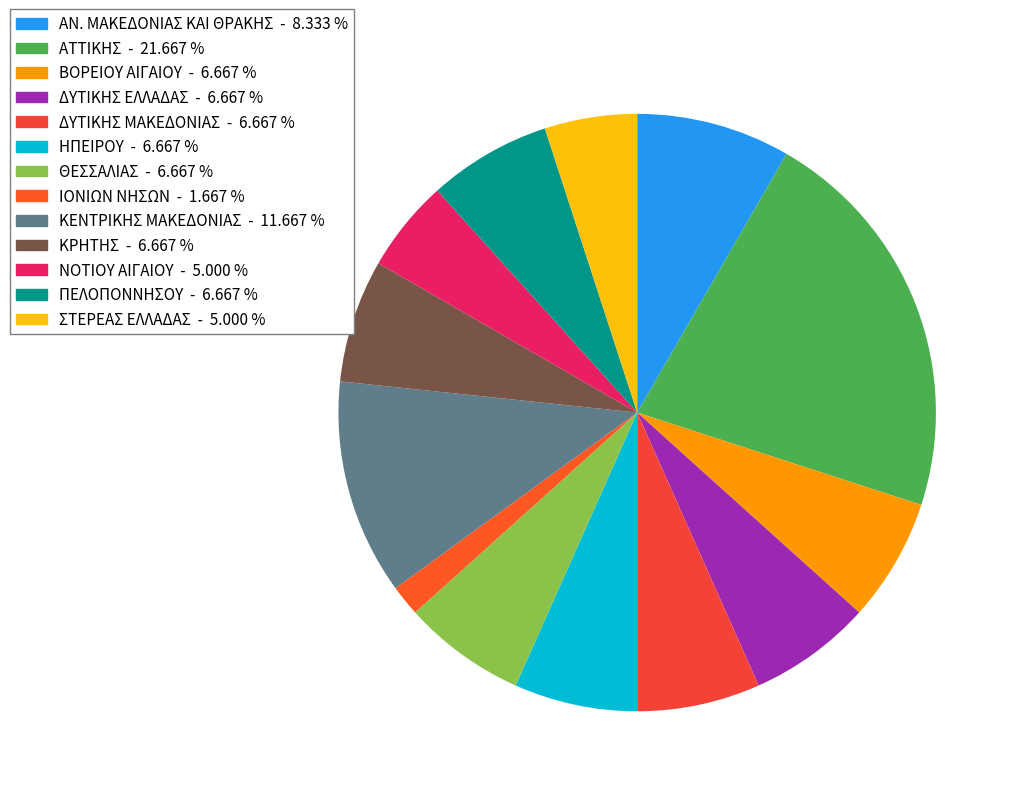

How many segments does this pie chart have?

13